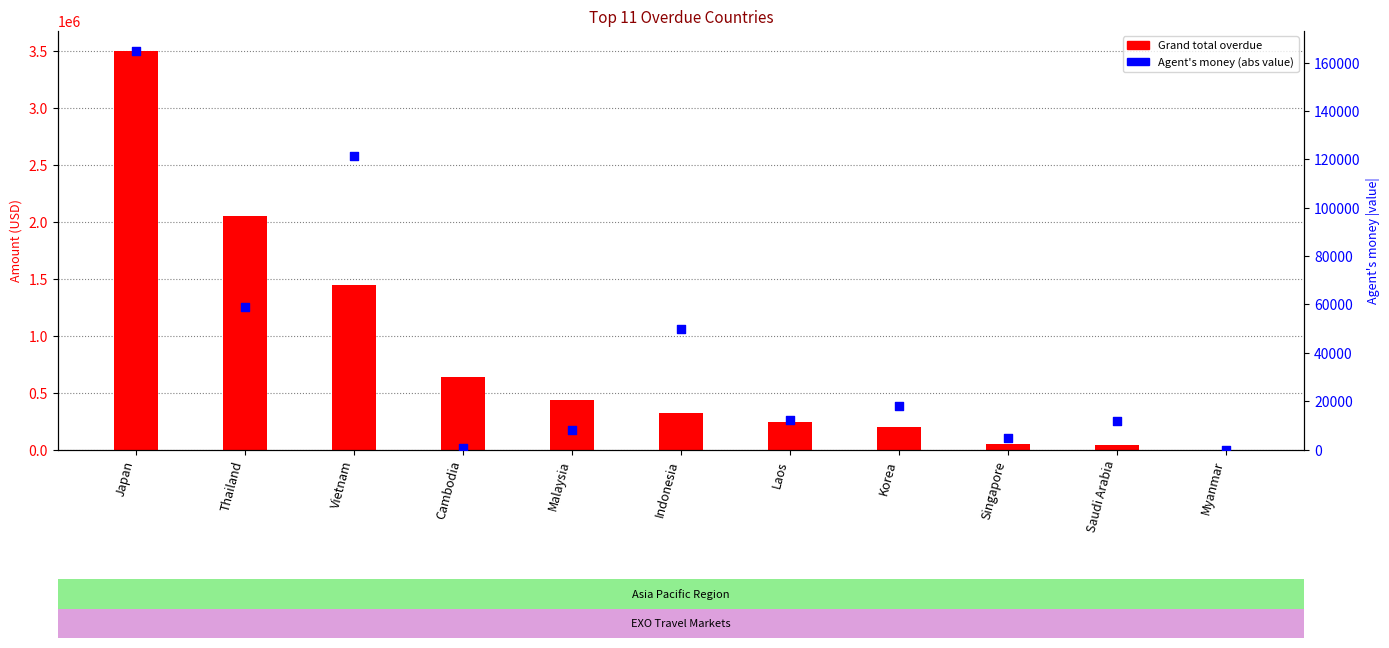

Which series reaches the maximum Y coordinate?

Grand total overdue